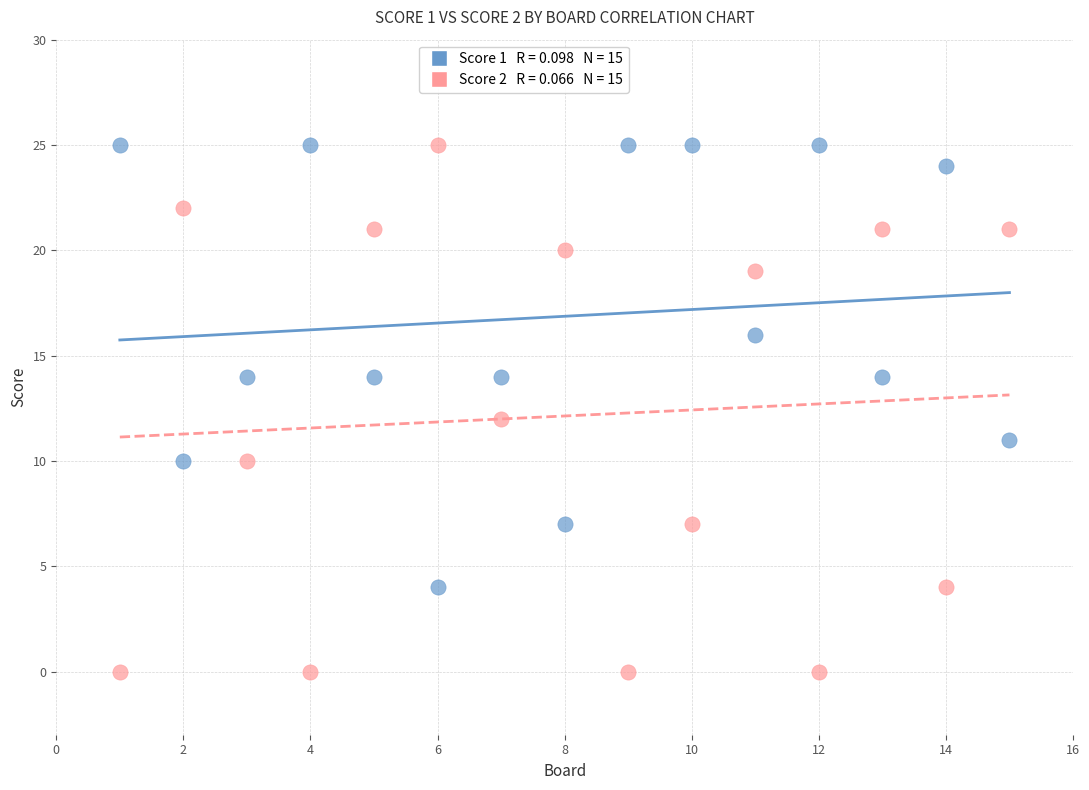

Across all data points, what is the range of X values (max minus min)?

14